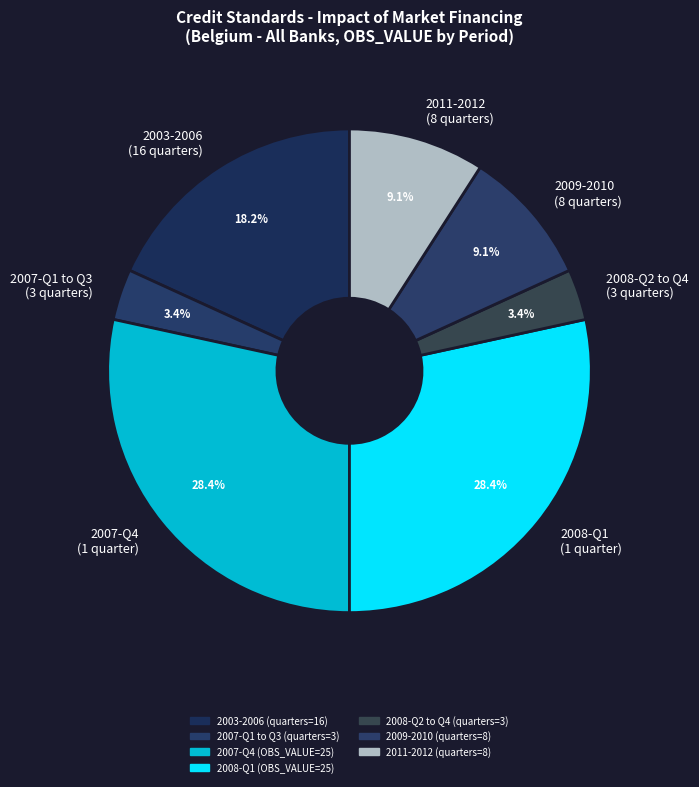

What percentage do 2011-2012 (8 quarters) and 2008-Q1 (1 quarter) together represent?

37.5%